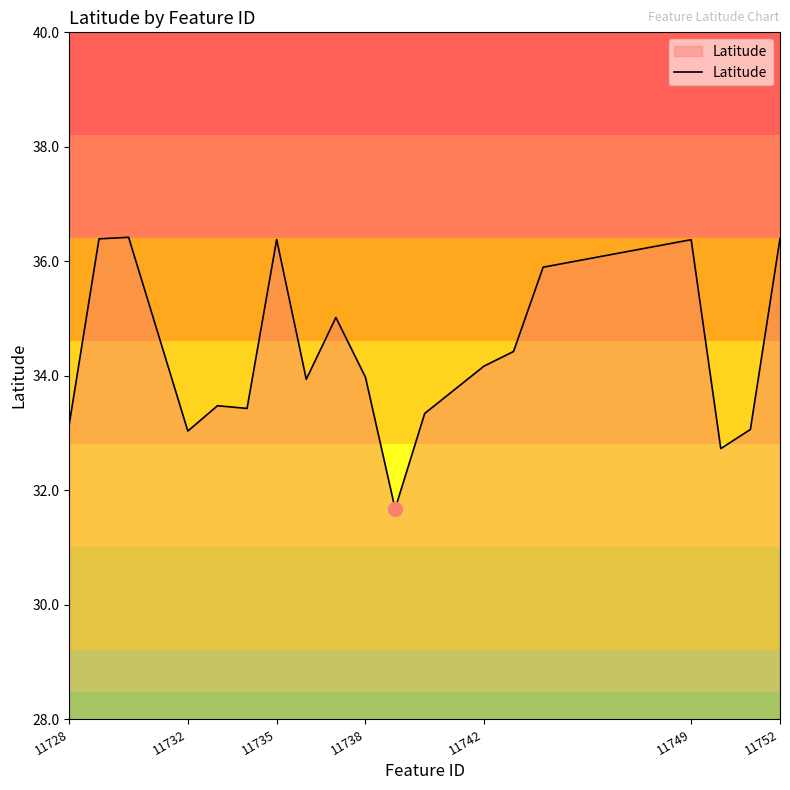

What is the smallest value displayed?

31.7